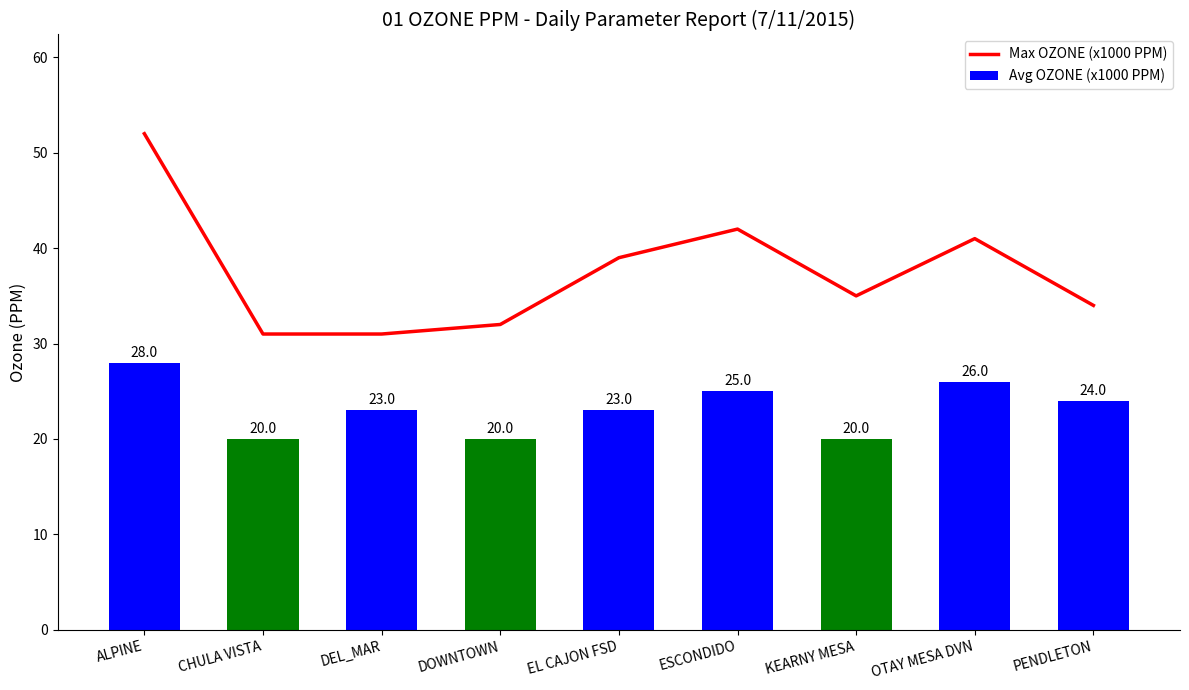

Rank the series by their maximum value, from lowest to highest.

Avg OZONE (x1000 PPM), Max OZONE (x1000 PPM)